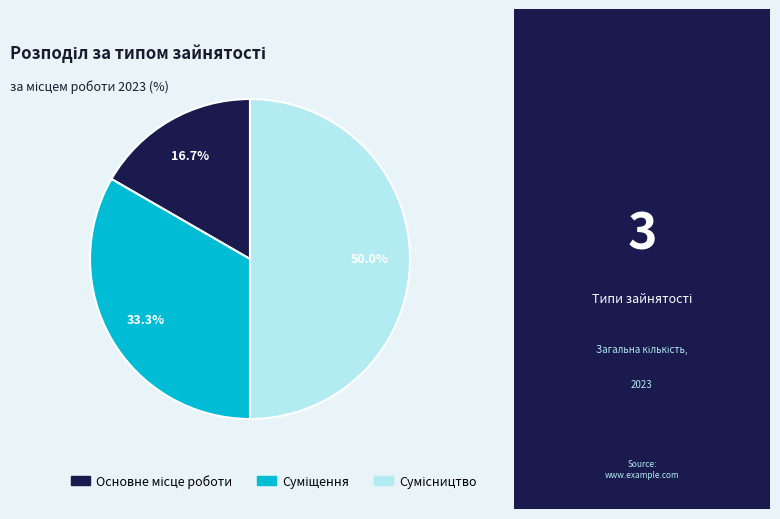

How many segments does this pie chart have?

3